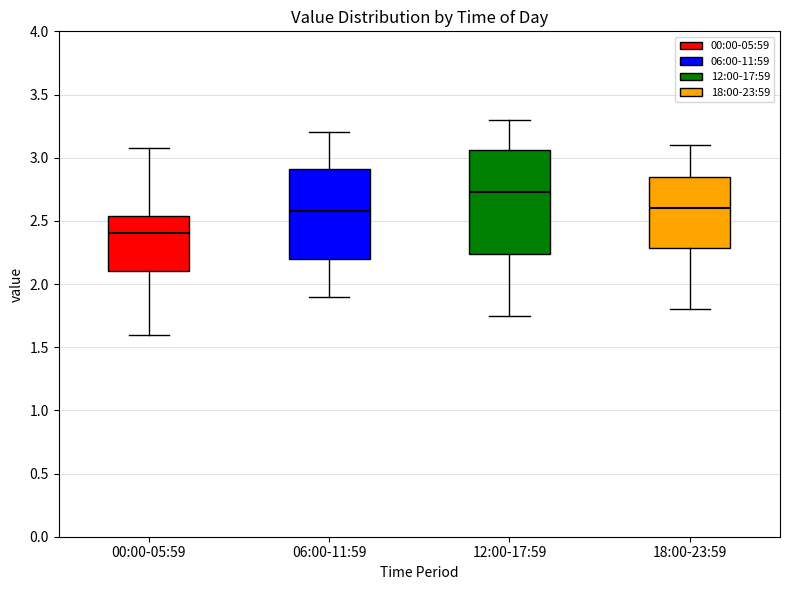

Reading left to right, read every box against the y-axis: the position of its median line, the range the box covers, and the ends of its whiskers. The values are not printed on the chart, so give them approximately, as read against the axis.

00:00-05:59: median 2.40, box 2.10 to 2.55, whiskers 1.60 to 3.10
06:00-11:59: median 2.60, box 2.20 to 2.90, whiskers 1.90 to 3.20
12:00-17:59: median 2.75, box 2.25 to 3.05, whiskers 1.75 to 3.30
18:00-23:59: median 2.60, box 2.30 to 2.85, whiskers 1.80 to 3.10